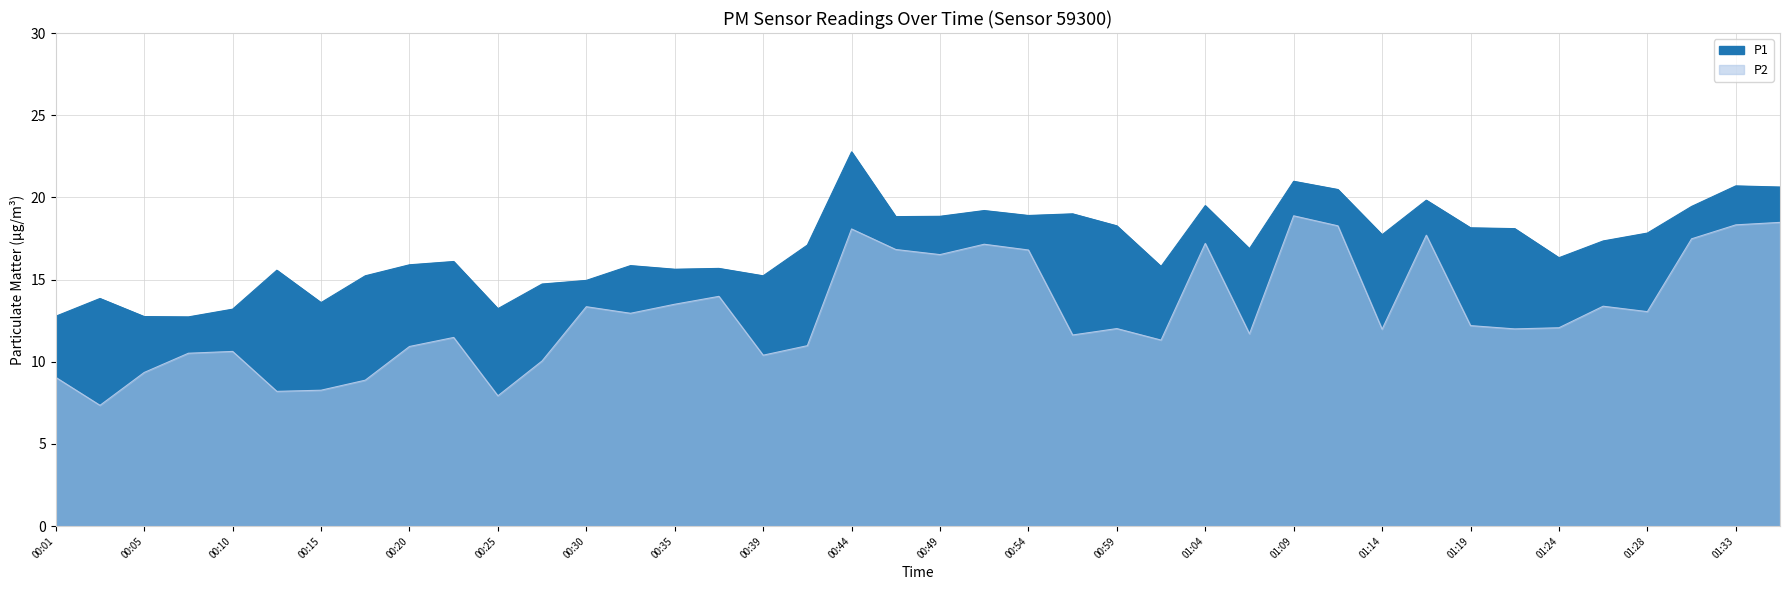

Where is the first local minimum for P1?

00:08